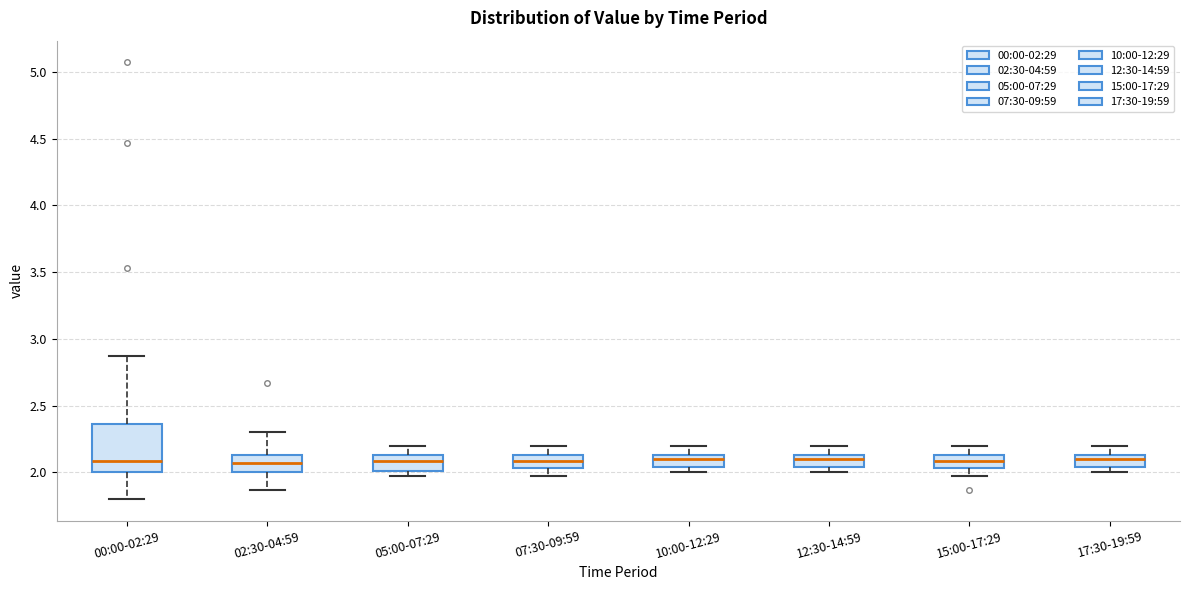

Reading left to right, read every box against the y-axis: the position of its median line, the range the box covers, and the ends of its whiskers. The values are not printed on the chart, so give them approximately, as read against the axis.

00:00-02:29: median 2.10, box 2.00 to 2.35, whiskers 1.80 to 2.85
02:30-04:59: median 2.05, box 2.00 to 2.15, whiskers 1.85 to 2.30
05:00-07:29: median 2.10, box 2.00 to 2.15, whiskers 1.95 to 2.20
07:30-09:59: median 2.10, box 2.05 to 2.15, whiskers 1.95 to 2.20
10:00-12:29: median 2.10, box 2.05 to 2.15, whiskers 2.00 to 2.20
12:30-14:59: median 2.10, box 2.05 to 2.15, whiskers 2.00 to 2.20
15:00-17:29: median 2.10, box 2.05 to 2.15, whiskers 1.95 to 2.20
17:30-19:59: median 2.10, box 2.05 to 2.15, whiskers 2.00 to 2.20